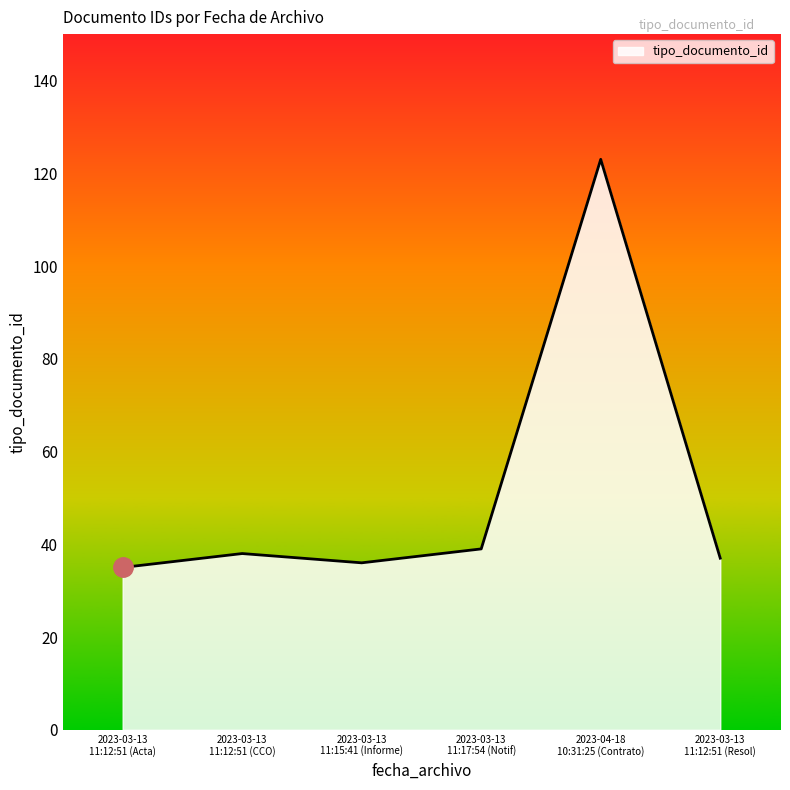

What is the difference between the maximum and minimum values?

88